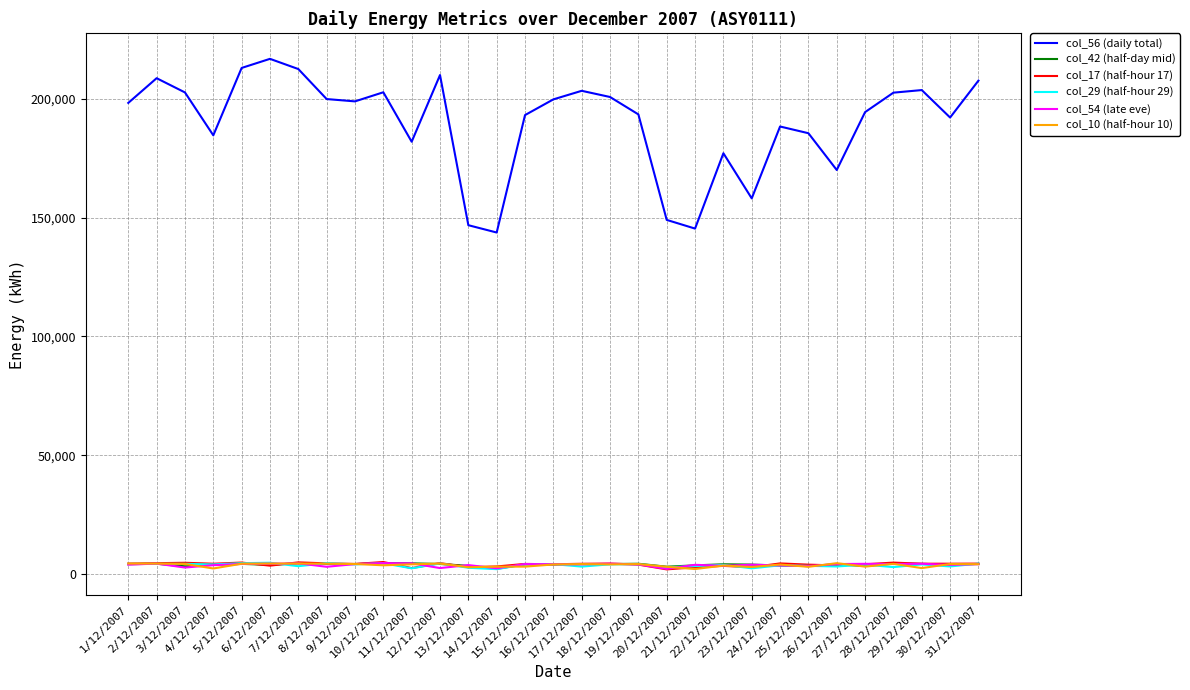

What is the greatest value displayed?

216773